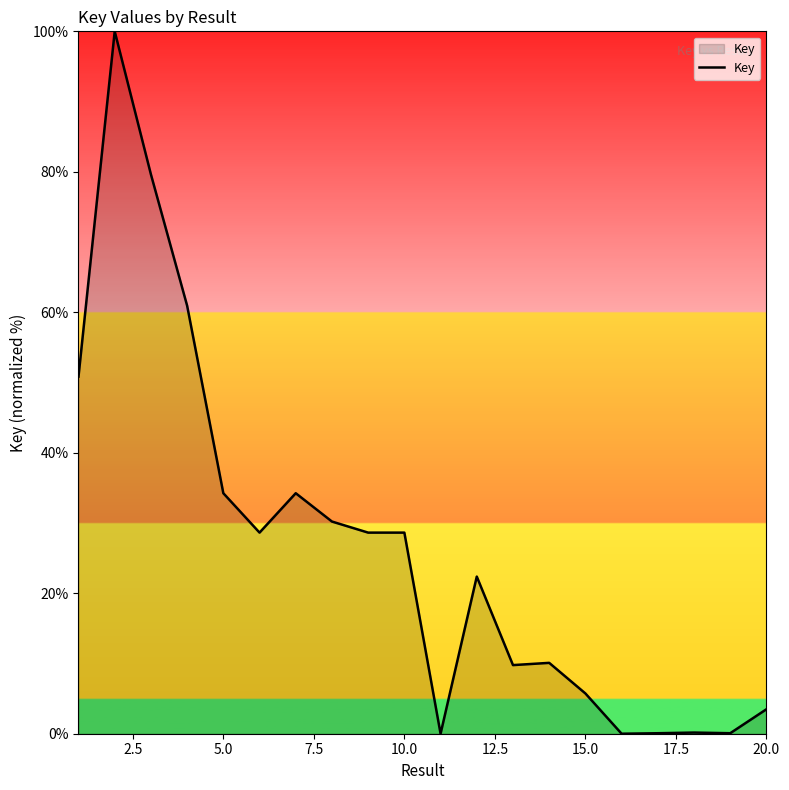

What is the average value?

26.4